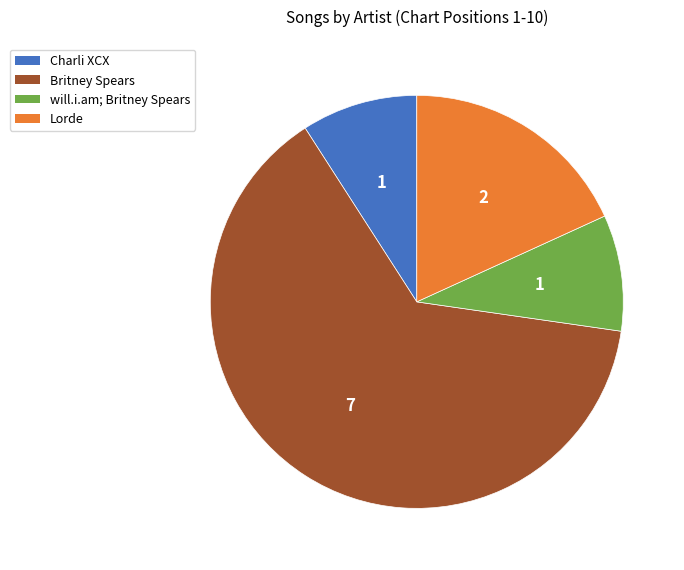

What is the ratio of the value at Lorde to the value at will.i.am; Britney Spears?

2.0